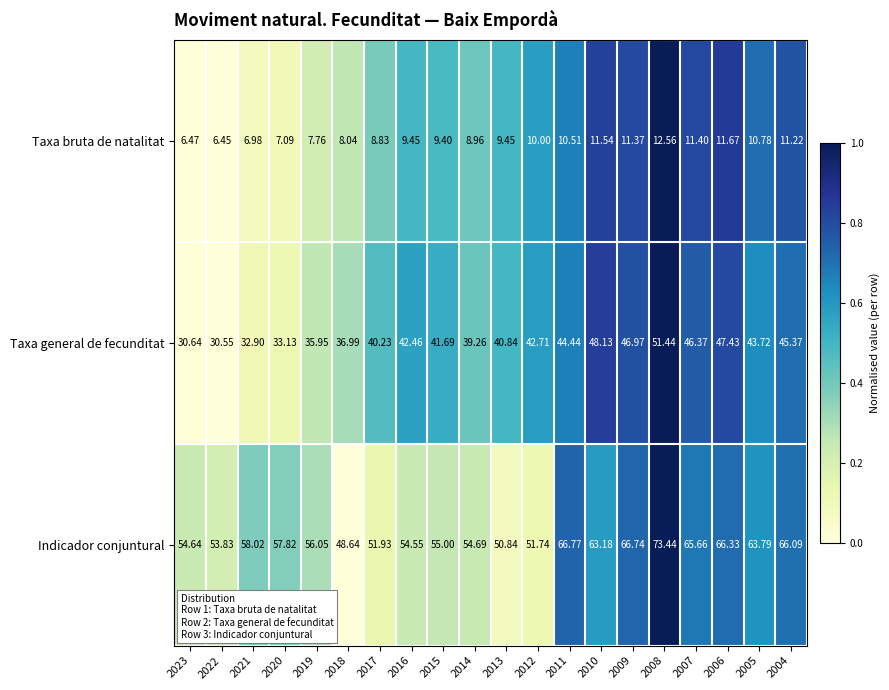

Is the value of Indicador conjuntural at 2013 greater than the value of Taxa bruta de natalitat at 2016?

Yes